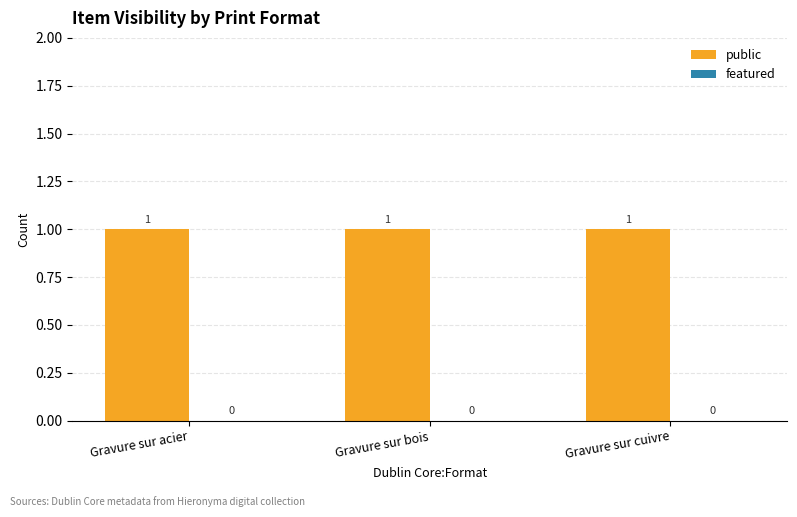

At Gravure sur bois, list the series in order from smallest to largest.

featured, public